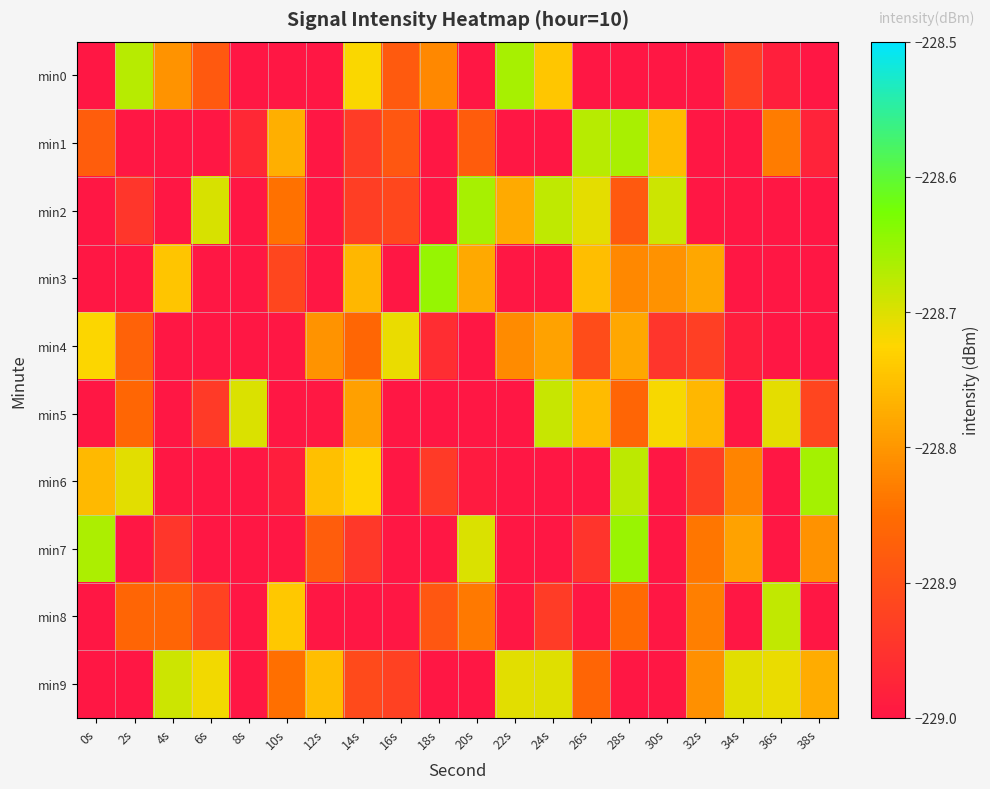

Reading left to right, transcribe all the data shown in this chart.

min0: 0s=-229.0	2s=-228.7	4s=-228.8	6s=-228.9	8s=-229.1	10s=-229.1	12s=-229.2	14s=-228.7	16s=-228.9	18s=-228.8	20s=-229.2	22s=-228.7	24s=-228.7	26s=-229.1	28s=-229.1	30s=-229.1	32s=-229.1	34s=-228.9	36s=-229.0	38s=-229.1
min1: 0s=-228.9	2s=-229.2	4s=-229.1	6s=-229.0	8s=-229.0	10s=-228.8	12s=-229.1	14s=-228.9	16s=-228.9	18s=-229.2	20s=-228.9	22s=-229.1	24s=-229.2	26s=-228.7	28s=-228.7	30s=-228.8	32s=-229.1	34s=-229.2	36s=-228.8	38s=-229.0
min2: 0s=-229.2	2s=-228.9	4s=-229.2	6s=-228.7	8s=-229.1	10s=-228.8	12s=-229.1	14s=-228.9	16s=-228.9	18s=-229.1	20s=-228.7	22s=-228.8	24s=-228.7	26s=-228.7	28s=-228.9	30s=-228.7	32s=-229.2	34s=-229.1	36s=-229.2	38s=-229.0
min3: 0s=-229.0	2s=-229.1	4s=-228.7	6s=-229.0	8s=-229.1	10s=-228.9	12s=-229.2	14s=-228.8	16s=-229.2	18s=-228.7	20s=-228.8	22s=-229.1	24s=-229.2	26s=-228.8	28s=-228.8	30s=-228.8	32s=-228.8	34s=-229.2	36s=-229.0	38s=-229.2
min4: 0s=-228.7	2s=-228.9	4s=-229.0	6s=-229.2	8s=-229.1	10s=-229.0	12s=-228.8	14s=-228.9	16s=-228.7	18s=-229.0	20s=-229.2	22s=-228.8	24s=-228.8	26s=-228.9	28s=-228.8	30s=-228.9	32s=-228.9	34s=-229.0	36s=-229.2	38s=-229.2
min5: 0s=-229.2	2s=-228.9	4s=-229.1	6s=-228.9	8s=-228.7	10s=-229.1	12s=-229.0	14s=-228.8	16s=-229.1	18s=-229.2	20s=-229.1	22s=-229.1	24s=-228.7	26s=-228.8	28s=-228.9	30s=-228.7	32s=-228.8	34s=-229.1	36s=-228.7	38s=-228.9
min6: 0s=-228.8	2s=-228.7	4s=-229.1	6s=-229.2	8s=-229.1	10s=-229.0	12s=-228.8	14s=-228.7	16s=-229.2	18s=-228.9	20s=-229.0	22s=-229.1	24s=-229.2	26s=-229.0	28s=-228.7	30s=-229.0	32s=-228.9	34s=-228.8	36s=-229.0	38s=-228.7
min7: 0s=-228.7	2s=-229.1	4s=-228.9	6s=-229.1	8s=-229.1	10s=-229.2	12s=-228.9	14s=-228.9	16s=-229.2	18s=-229.1	20s=-228.7	22s=-229.1	24s=-229.2	26s=-228.9	28s=-228.7	30s=-229.1	32s=-228.8	34s=-228.8	36s=-229.1	38s=-228.8
min8: 0s=-229.0	2s=-228.9	4s=-228.9	6s=-228.9	8s=-229.2	10s=-228.7	12s=-229.0	14s=-229.1	16s=-229.2	18s=-228.9	20s=-228.8	22s=-229.2	24s=-228.9	26s=-229.1	28s=-228.9	30s=-229.1	32s=-228.8	34s=-229.0	36s=-228.7	38s=-229.2
min9: 0s=-229.0	2s=-229.2	4s=-228.7	6s=-228.7	8s=-229.1	10s=-228.8	12s=-228.8	14s=-228.9	16s=-228.9	18s=-229.1	20s=-229.2	22s=-228.7	24s=-228.7	26s=-228.9	28s=-229.0	30s=-229.0	32s=-228.8	34s=-228.7	36s=-228.7	38s=-228.8